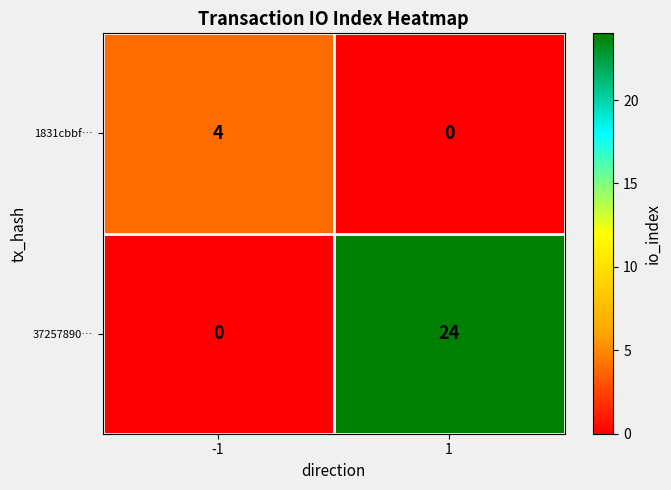

What is the greatest value displayed?

24